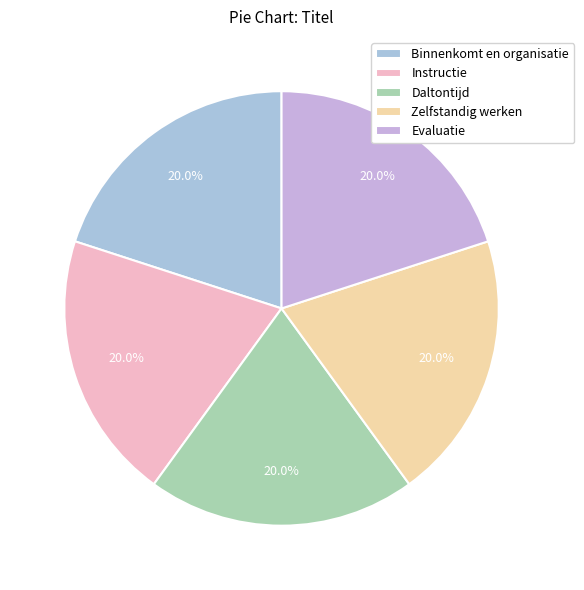

How many slices are in this pie chart?

5